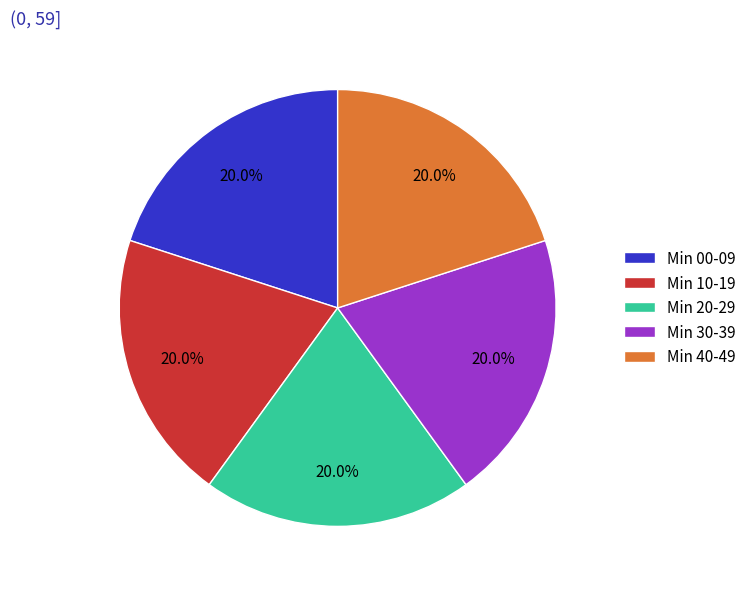

Is Min 00-09 the majority of the pie?

No